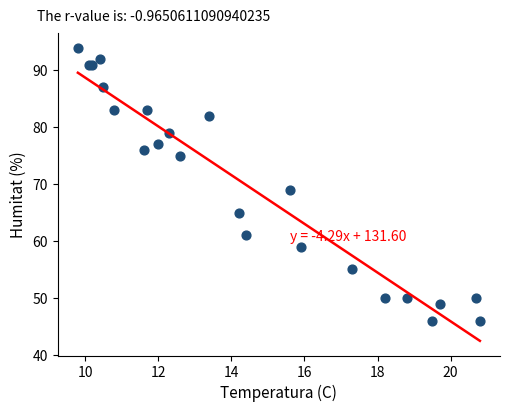

What Y value in the scatter plot is closest to 70?

69